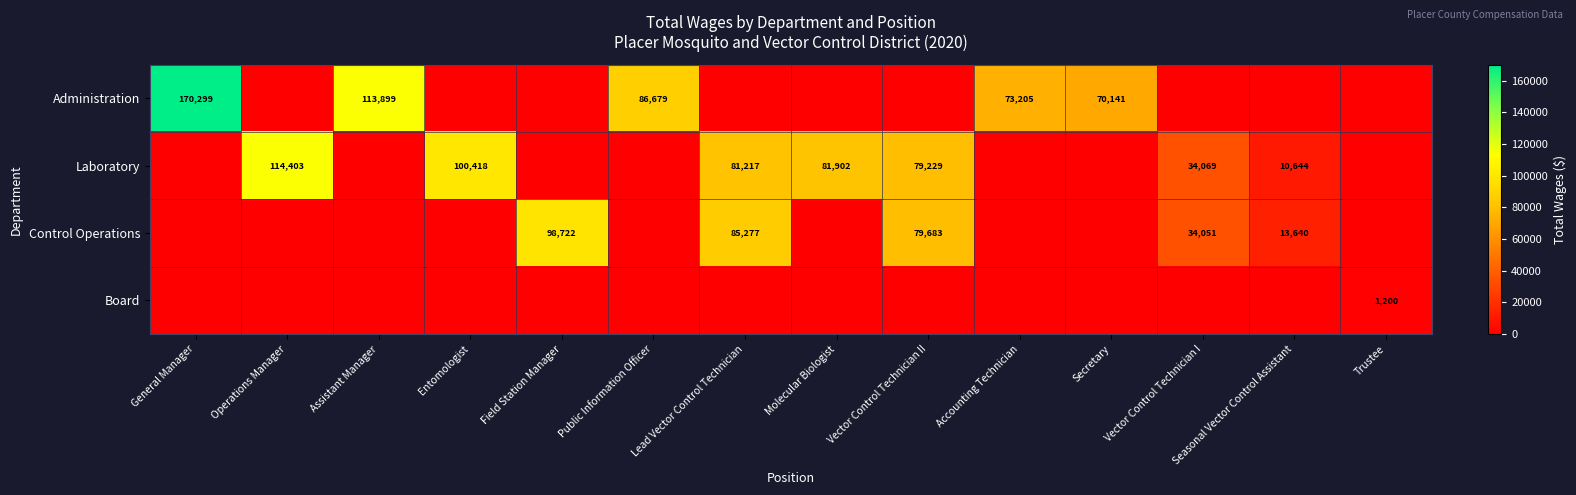

Between Secretary and Trustee, which is larger?

Secretary